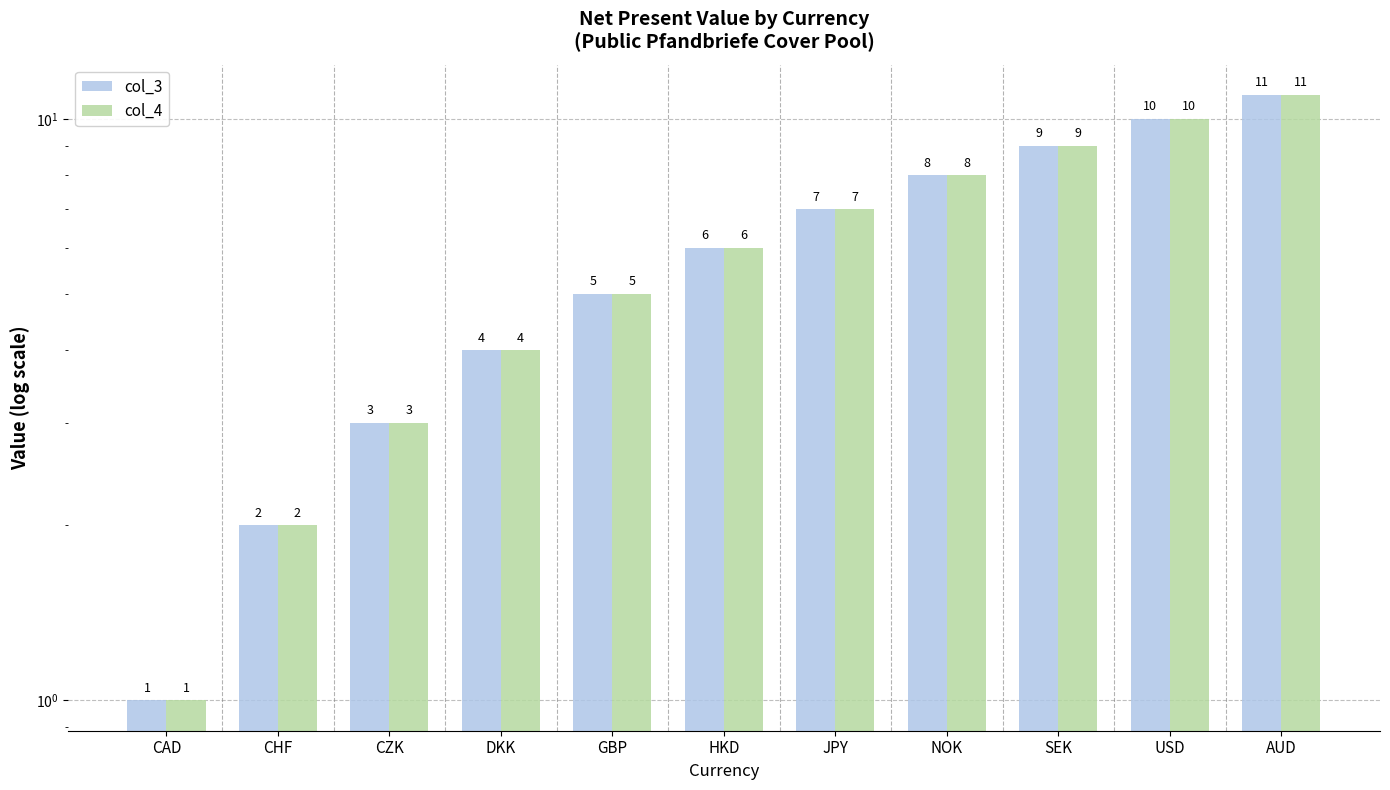

At which category is the sum across all series the highest?

AUD